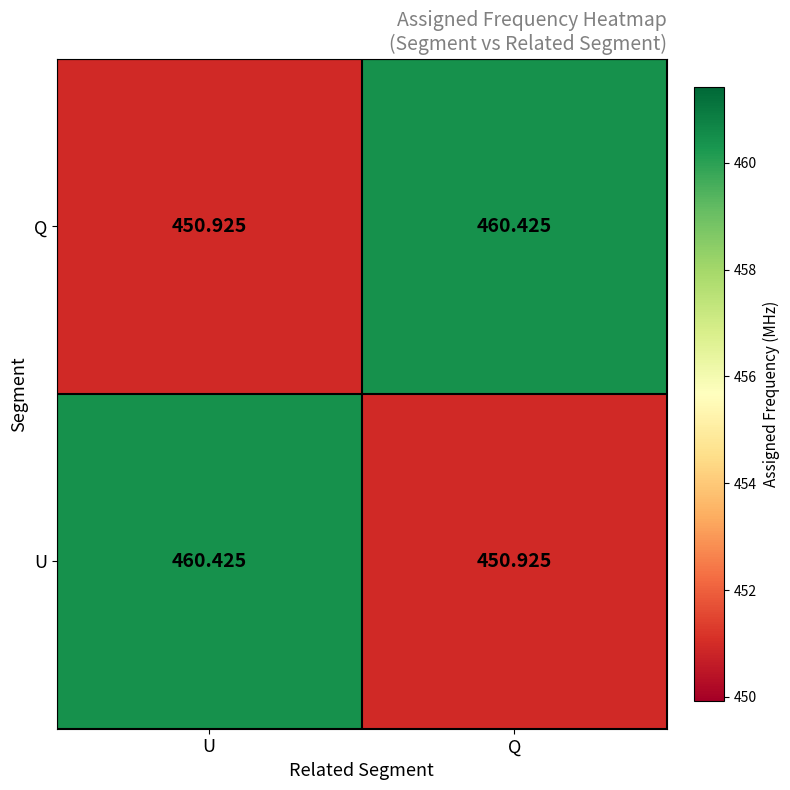

At U, list the series in order from smallest to largest.

Q, U